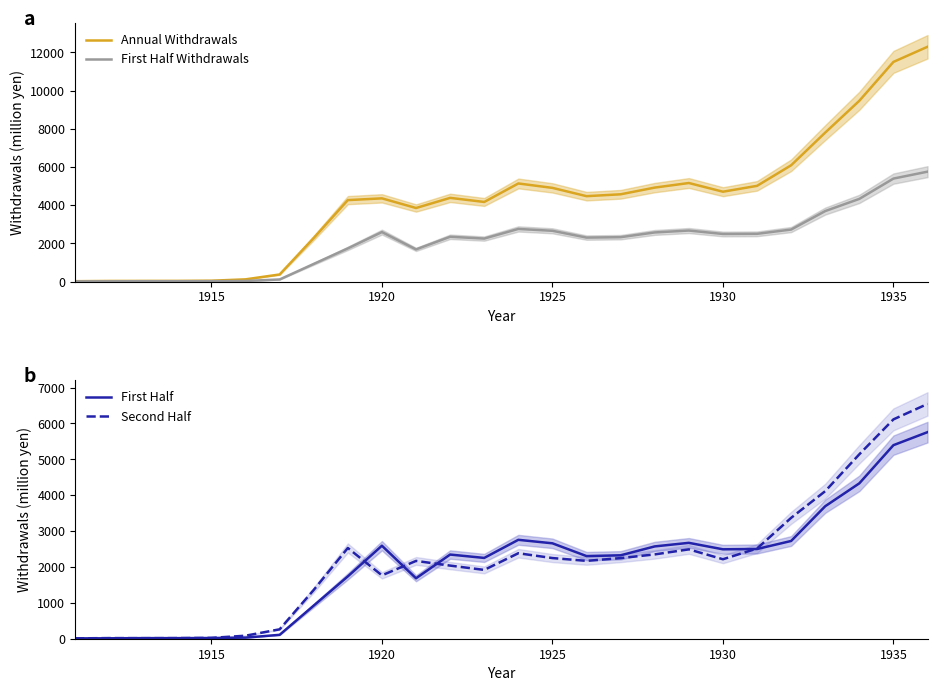

Is this an area chart (filled region under the line)?

No